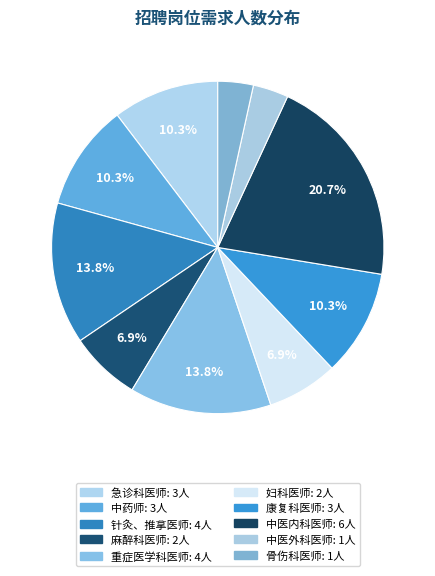

Which category has the biggest portion of the pie?

中医内科医师